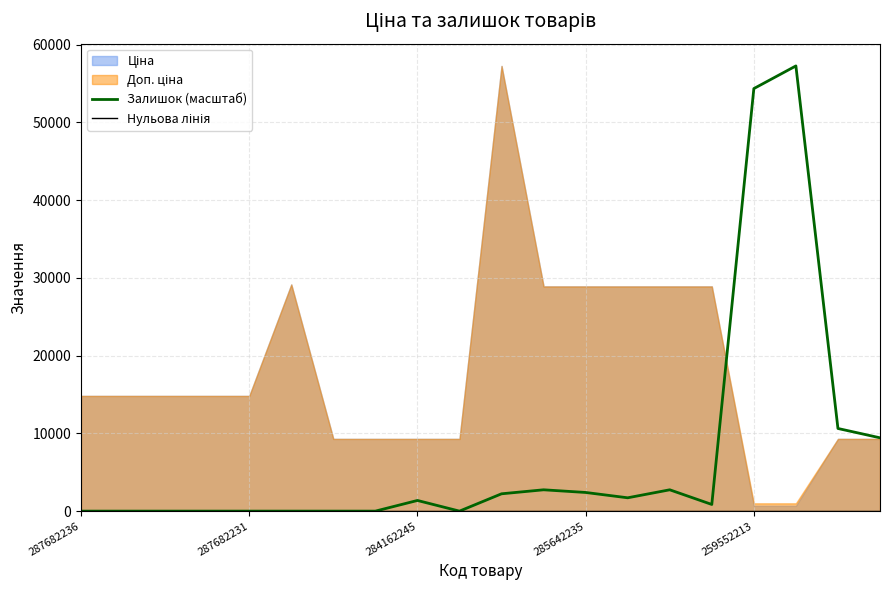

Where is the first local minimum for Залишок (масштаб)?

9